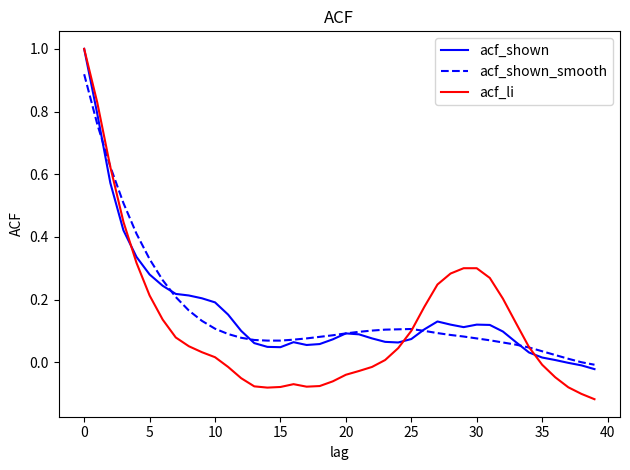

Which series has the widest spread of values?

acf_li